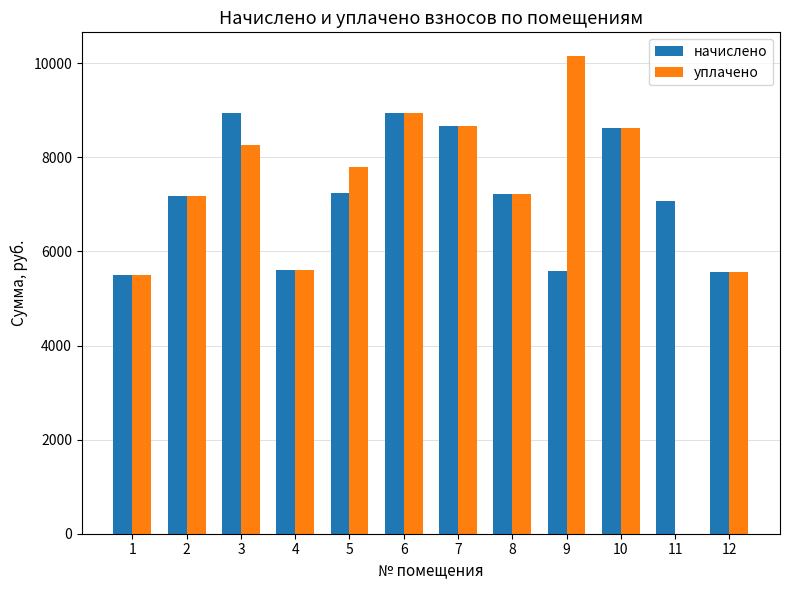

True or false: начислено has a value of 6038.3 at 7.

False